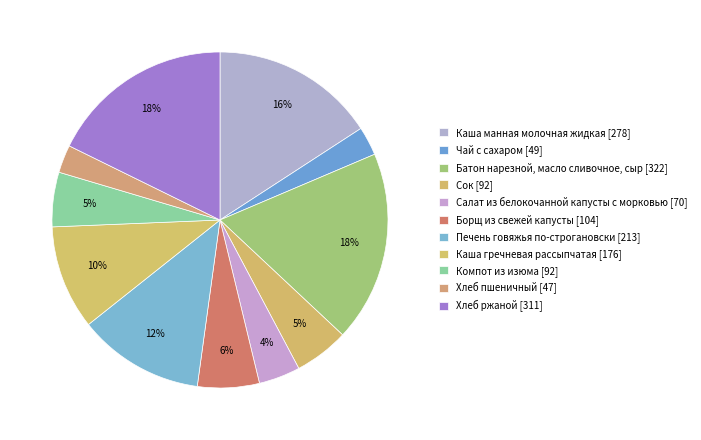

To the nearest percent, what is the difference between the largest and smallest slice percentages?

16%